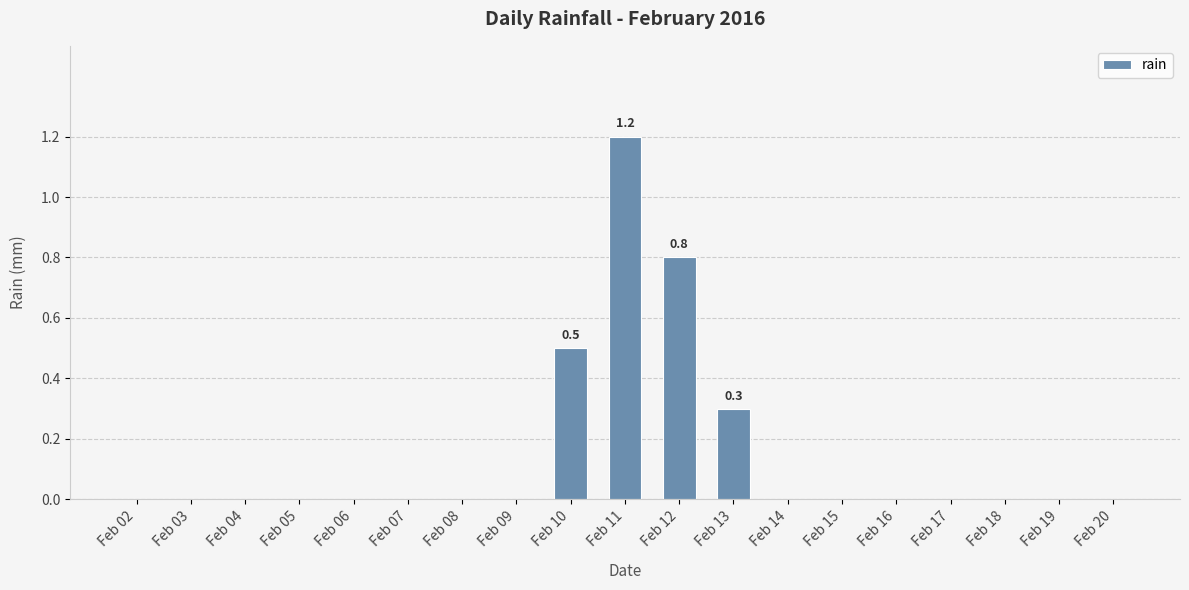

Read the value at Feb 13.

0.3